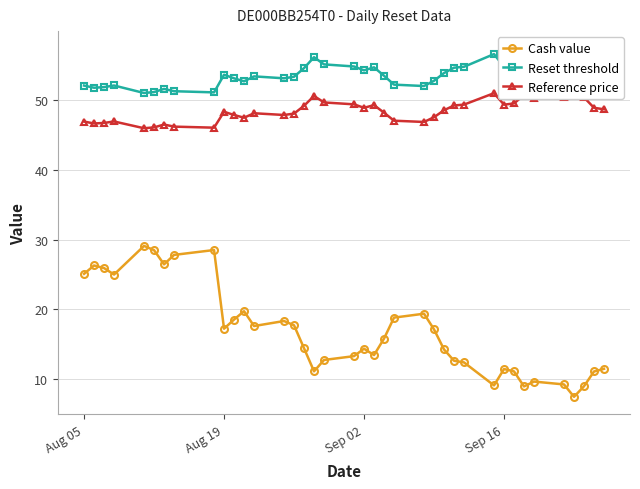

True or false: Cash value has more than 1 interior local peaks.

True